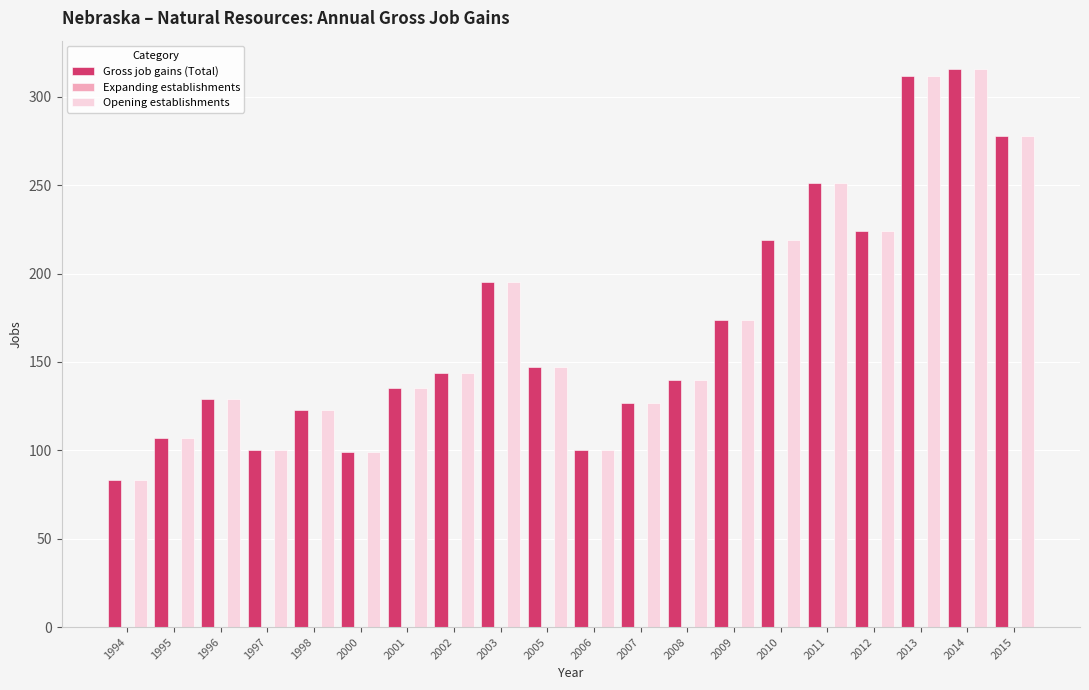

What is the difference between the second highest and minimum values in the Opening establishments series?

229